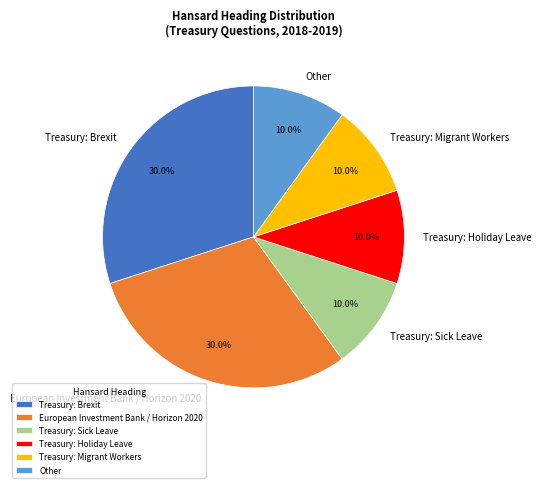

Count the number of slices in the pie.

6